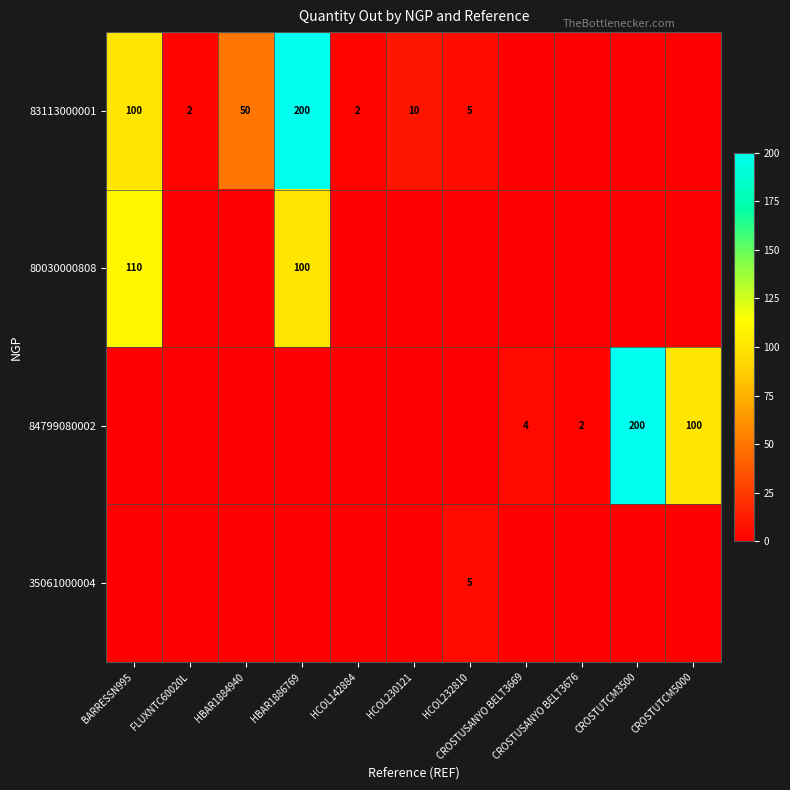

What is the highest value of the 83113000001 series?

200